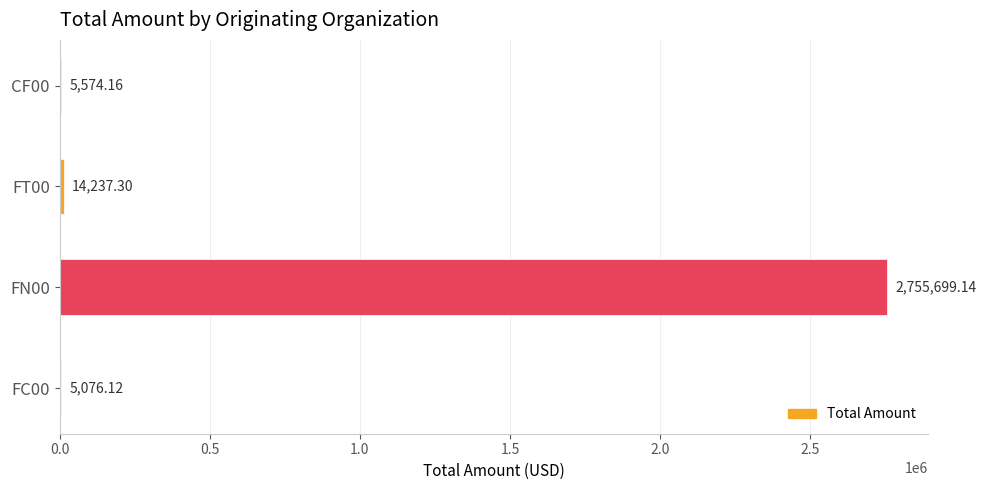

What is the average value?

695146.7